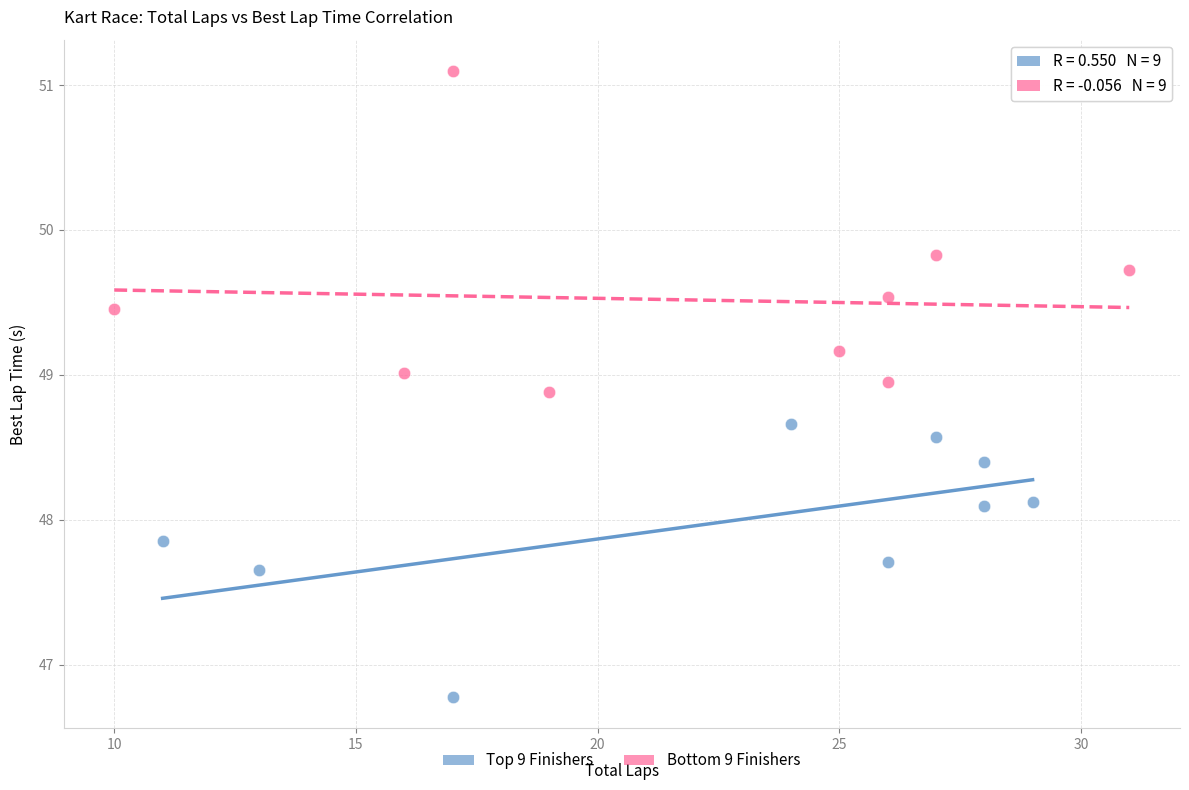

Which series contains the highest Y value?

Bottom 9 Finishers